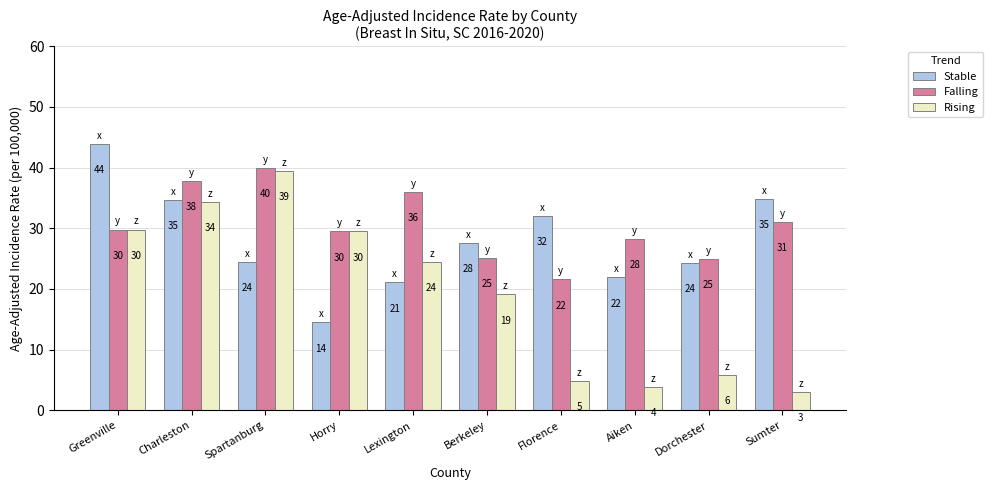

Read the Falling value at Horry.

29.5